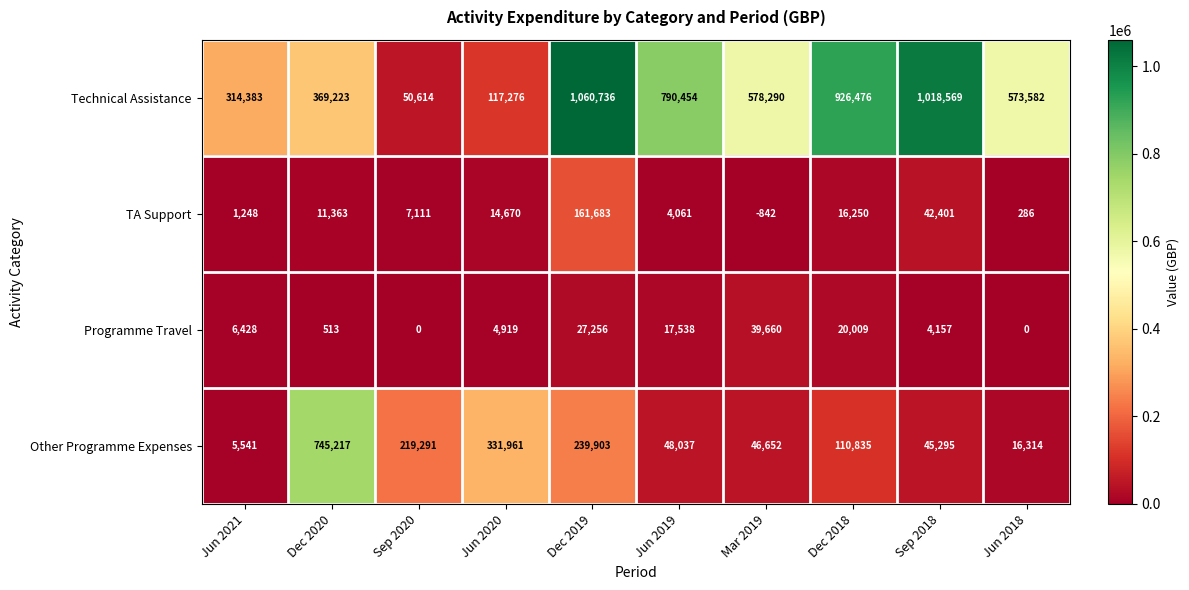

What value does the Technical Assistance series have at Dec 2020, to the nearest 10?

369220